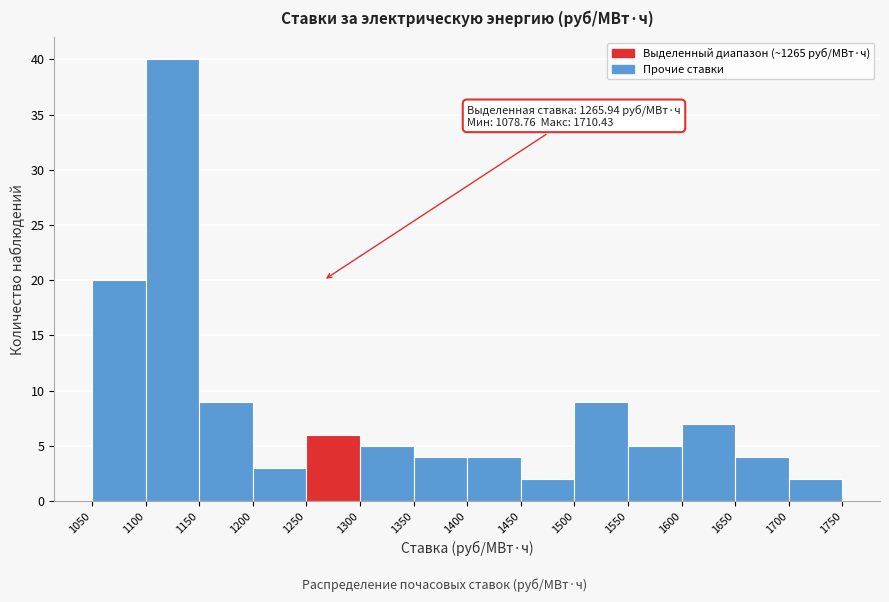

Which range on the x-axis has the tallest bar?

1100 to 1150